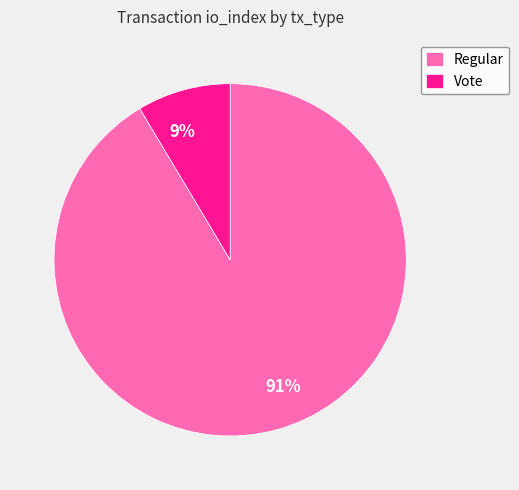

Between Vote and Regular, which is larger?

Regular